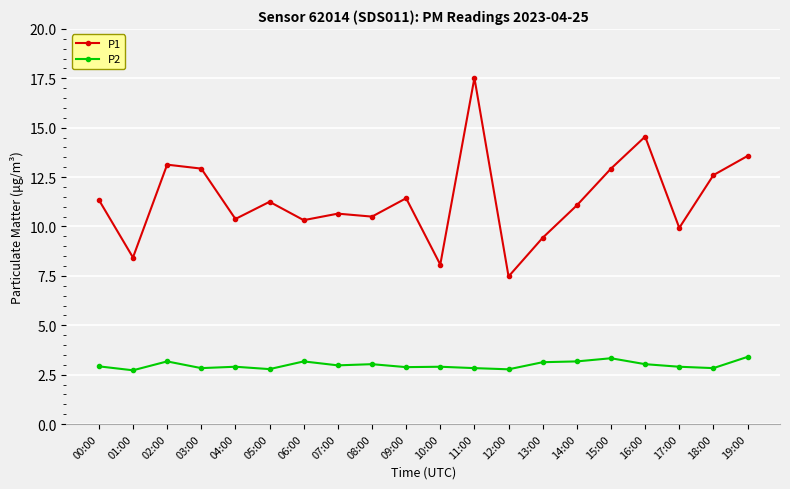

Which series changed the most between 01:00 and 15:00?

P1